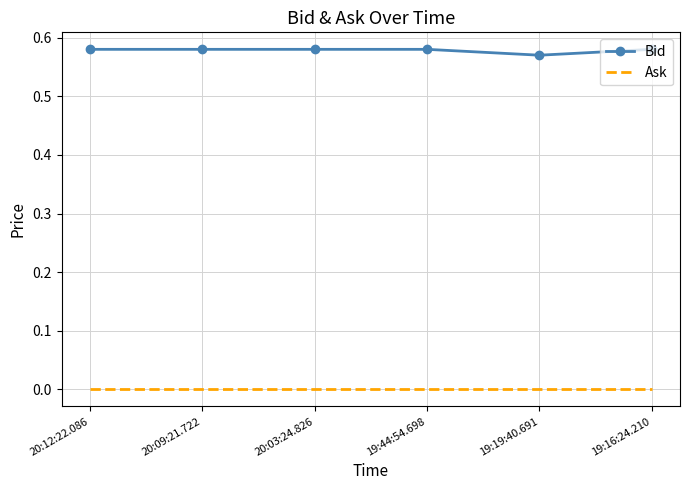

True or false: Bid and Ask intersect in this chart.

False